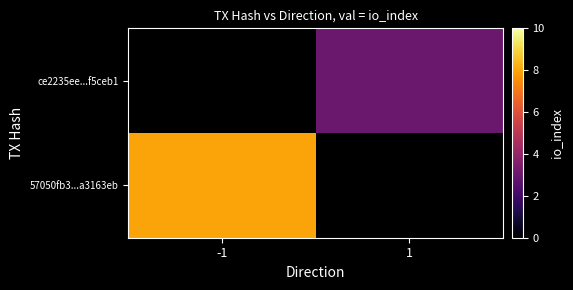

Between 1 and -1, which is larger?

-1